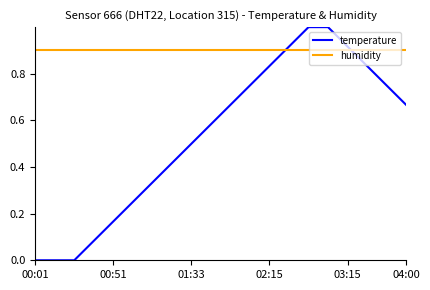

Which series has the widest spread of values?

temperature